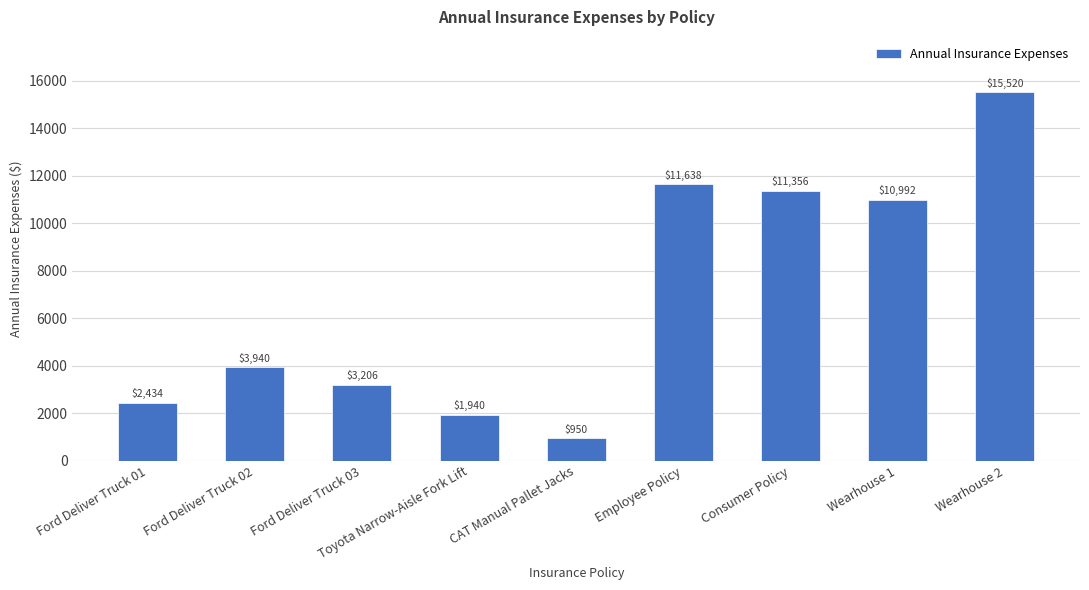

What is the label of the 9th bar from the left?

Wearhouse 2